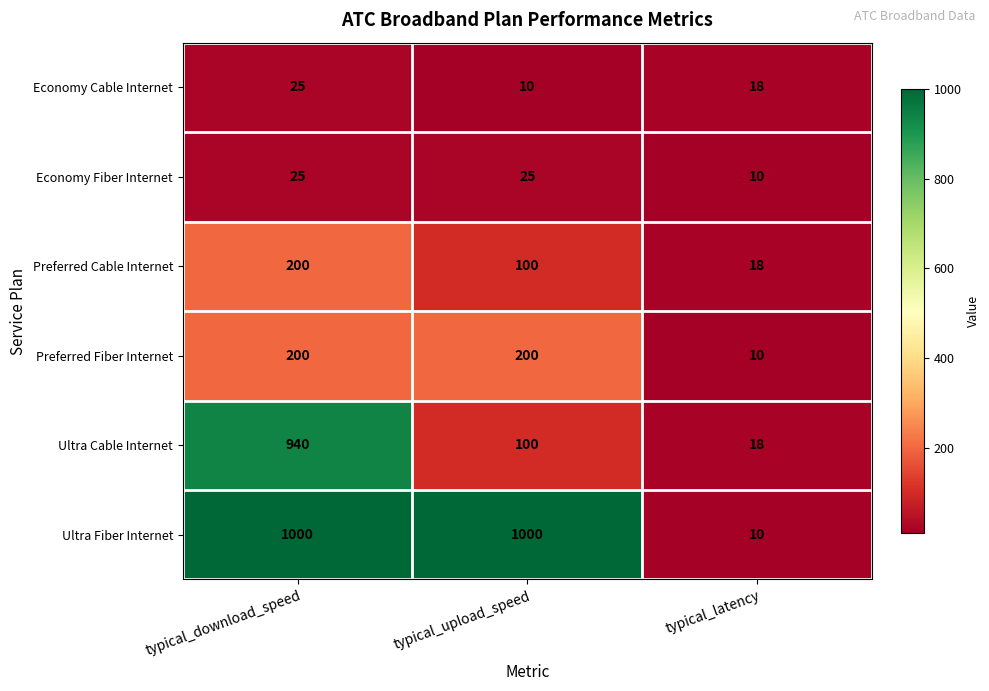

Between typical_upload_speed and typical_latency, which series saw the biggest shift?

Ultra Fiber Internet